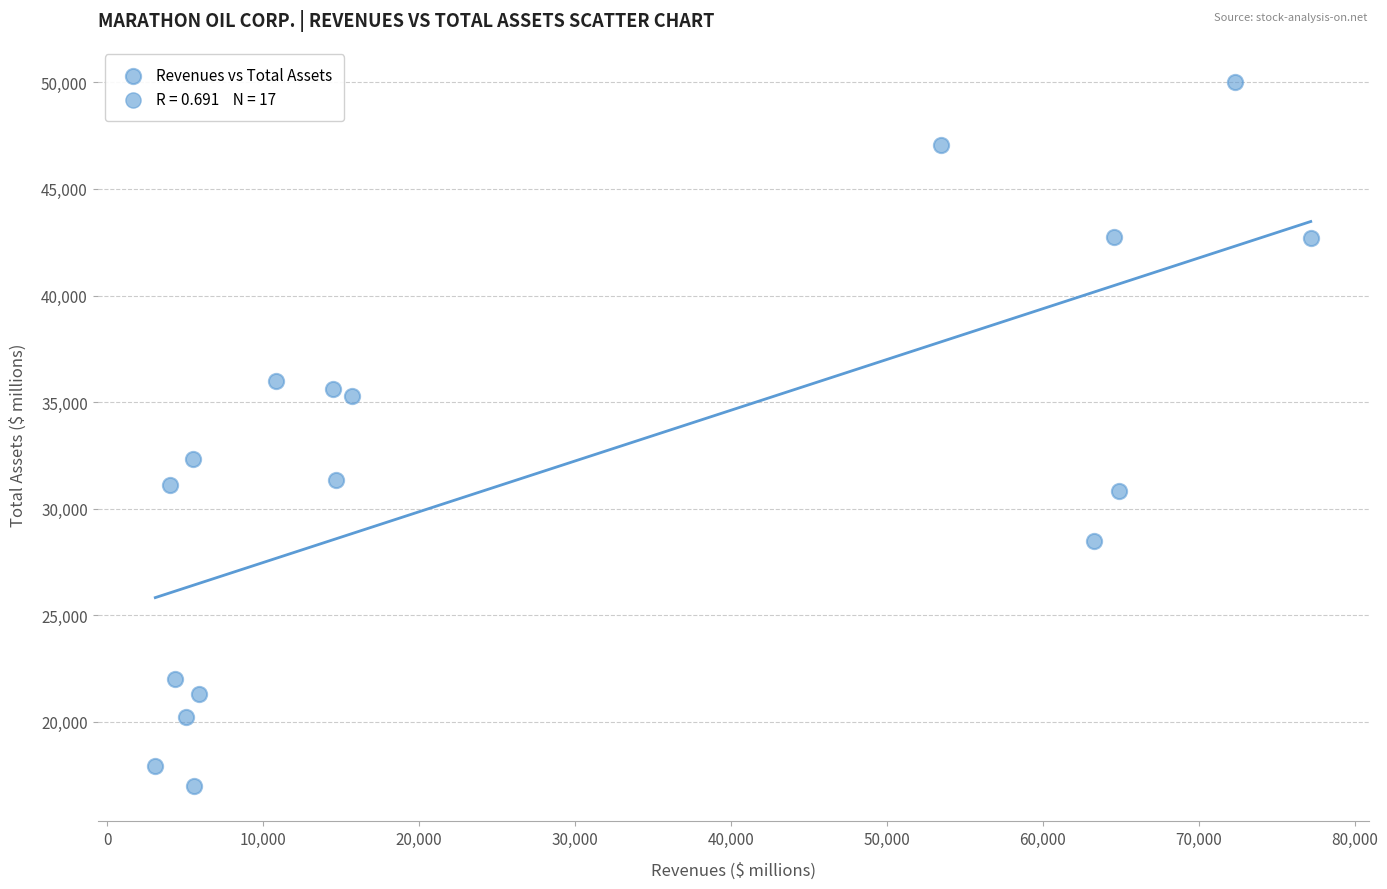

What is the range of Y values (max minus min)?

33020